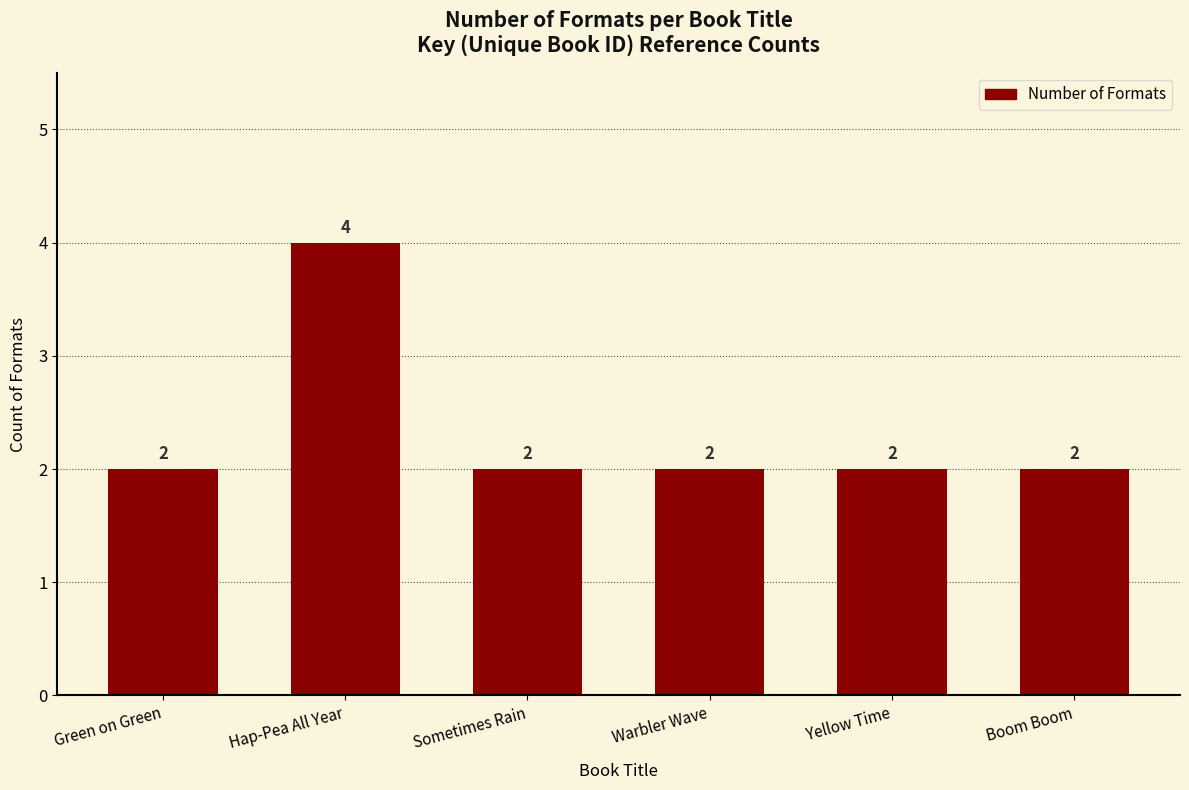

How many values are between 2 and 3?

5